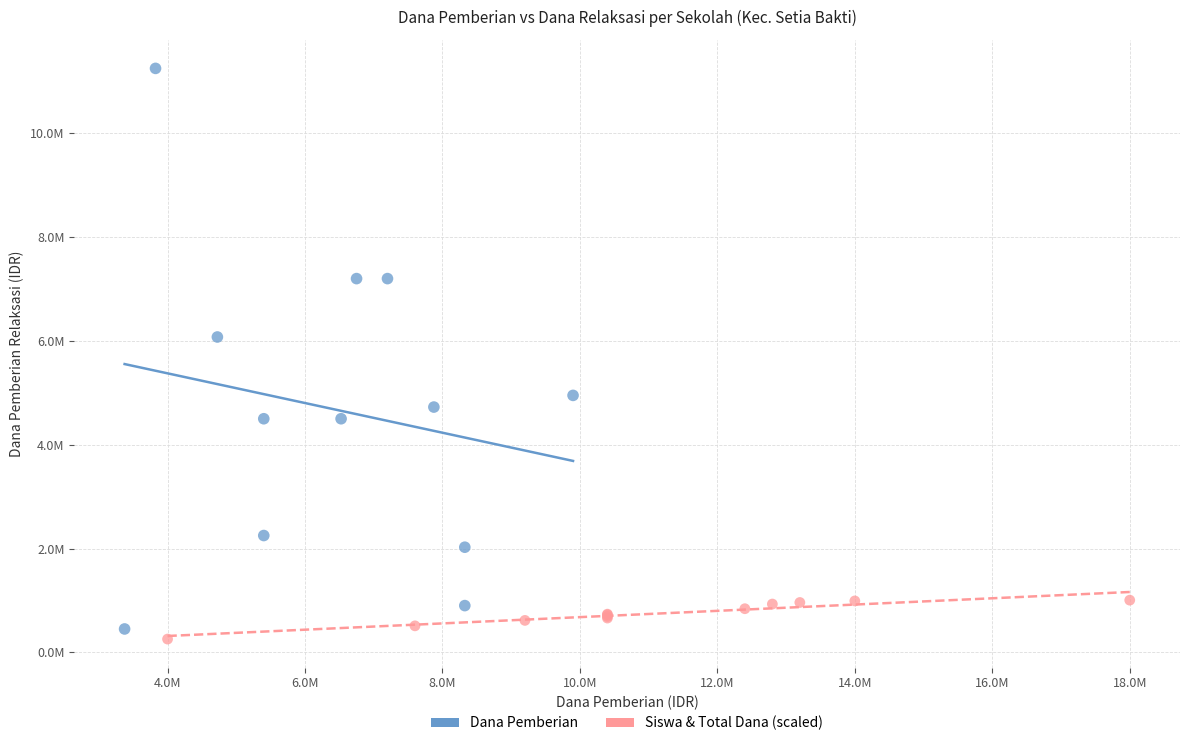

Which series has the widest spread of Y values?

Dana Pemberian